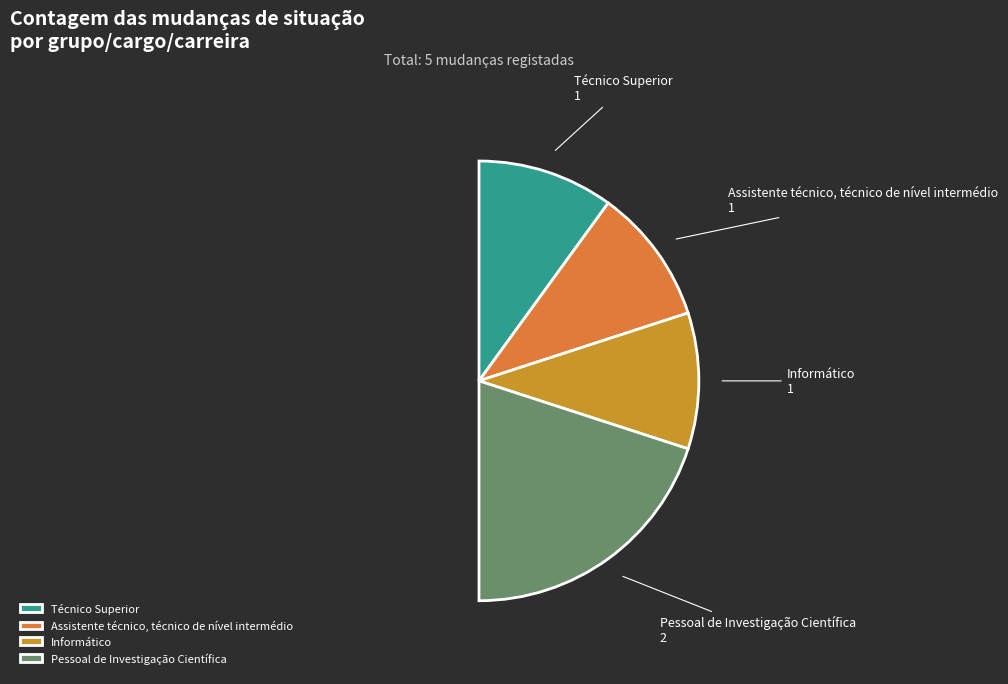

How many segments does this pie chart have?

4